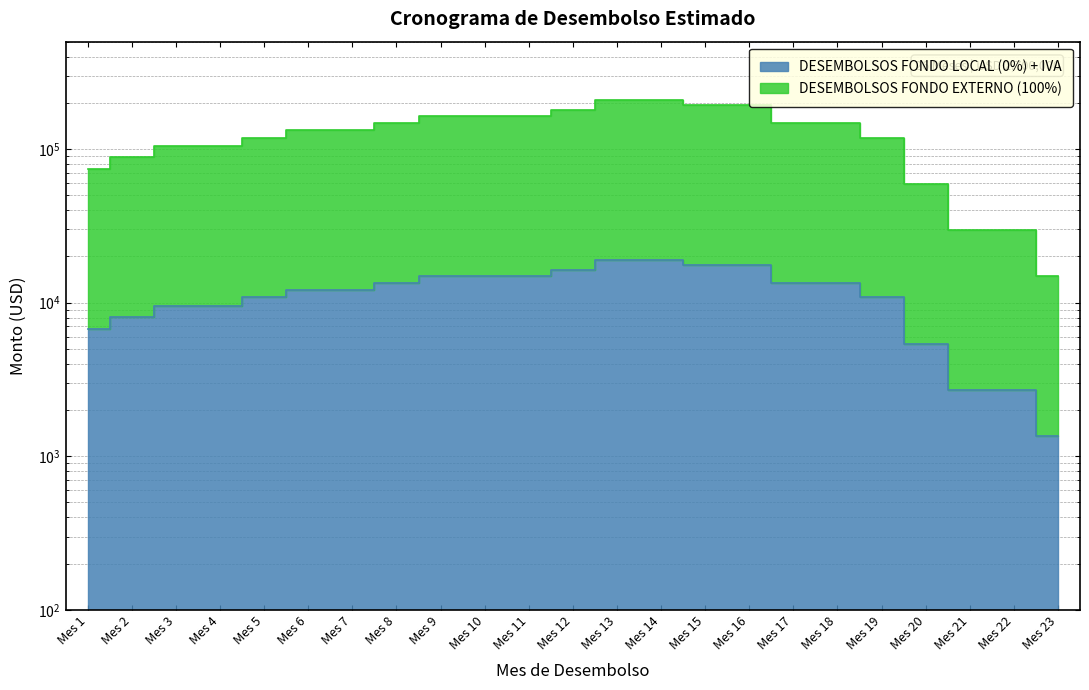

Does the chart have visible grid lines?

Yes